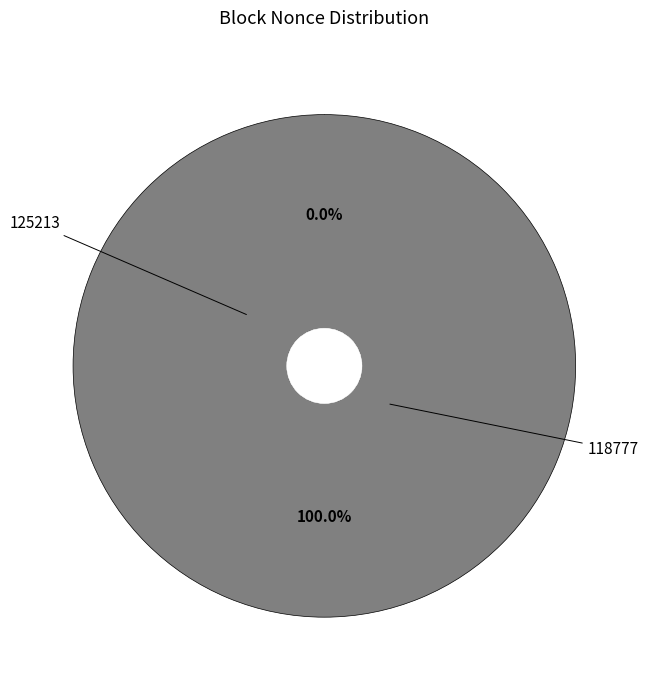

The 125213 slice represents 0% of the pie. True or false?

True